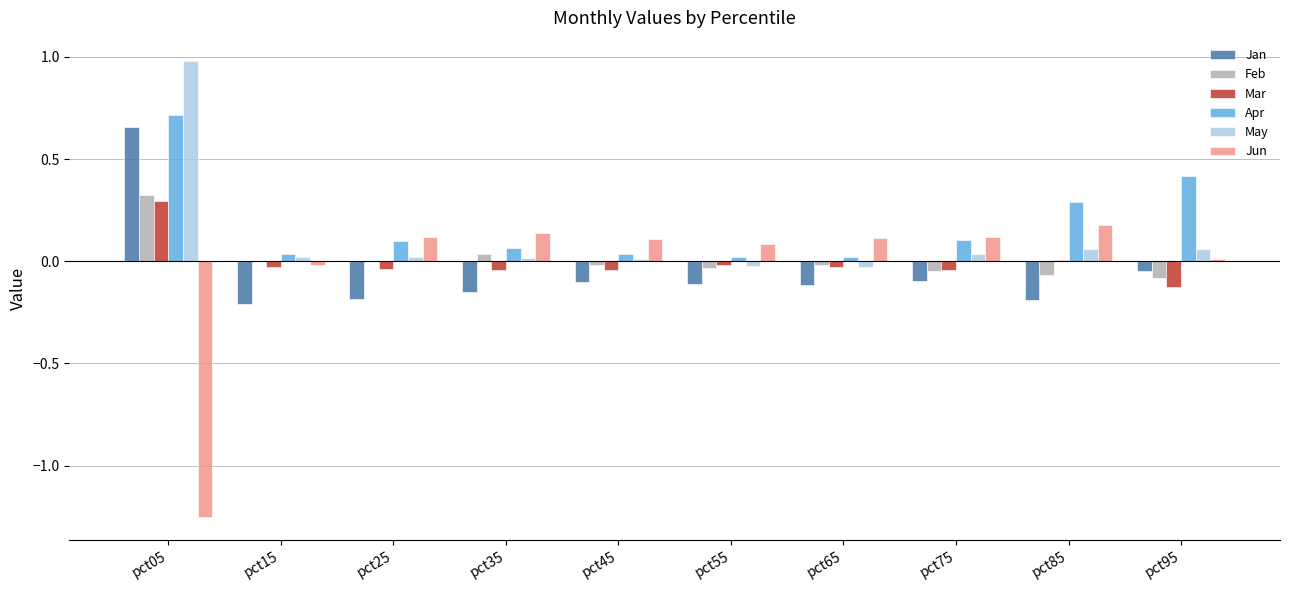

True or false: Feb has a value of 0.0 at pct15.

True